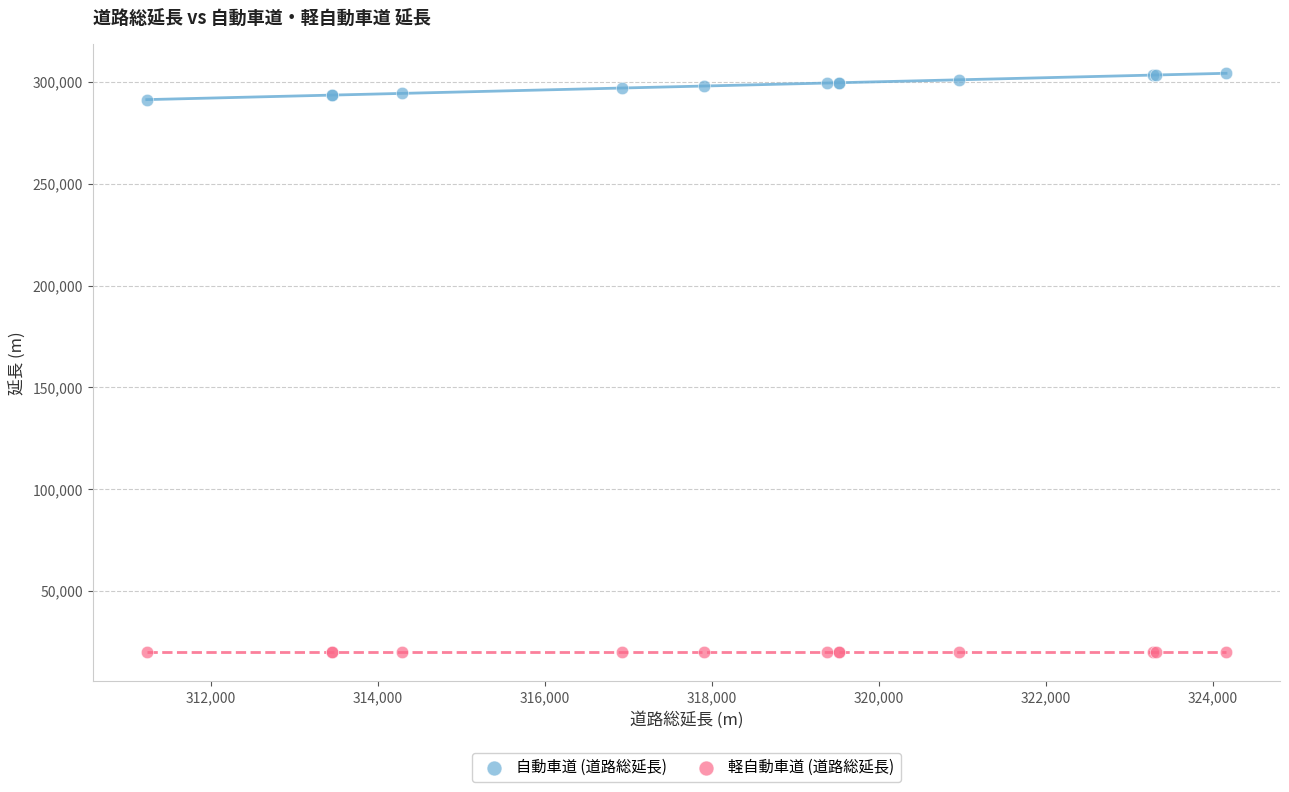

Which series reaches the maximum Y coordinate?

自動車道 (道路総延長)